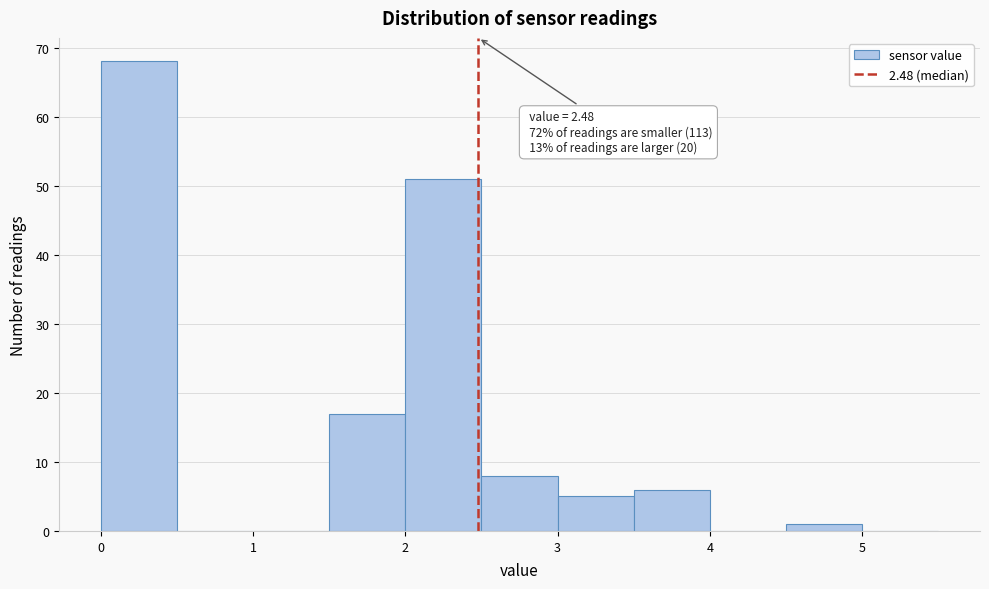

Over which range of the x-axis is the bar tallest?

0.0 to 0.5